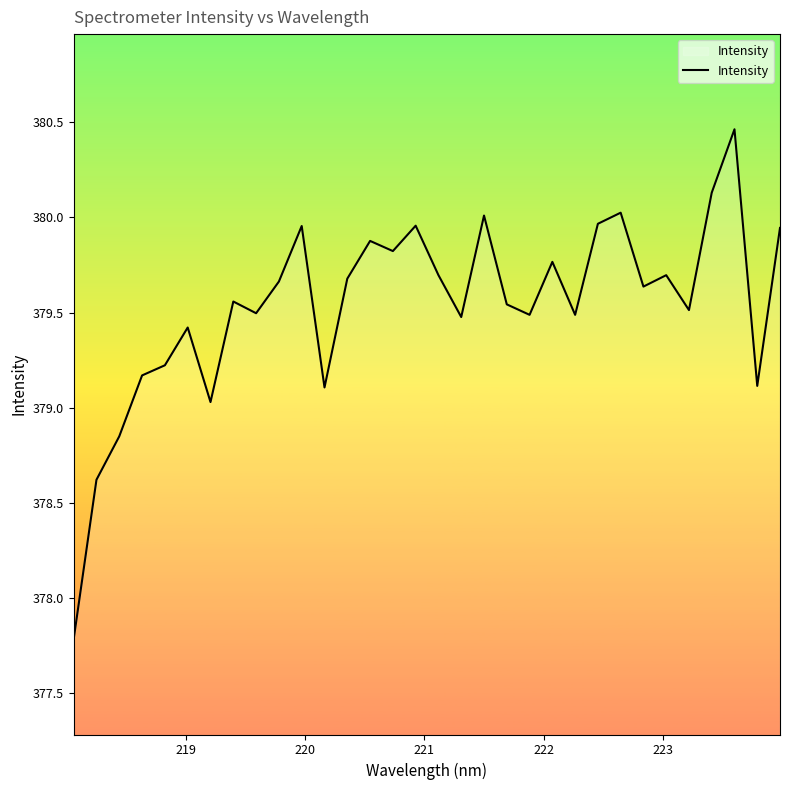

How many interior local peaks (higher than both neighbors) does the data have?

10